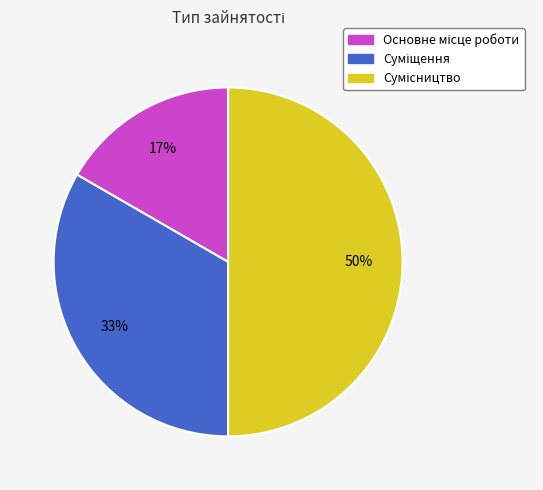

To the nearest percent, what is the average slice percentage?

33%